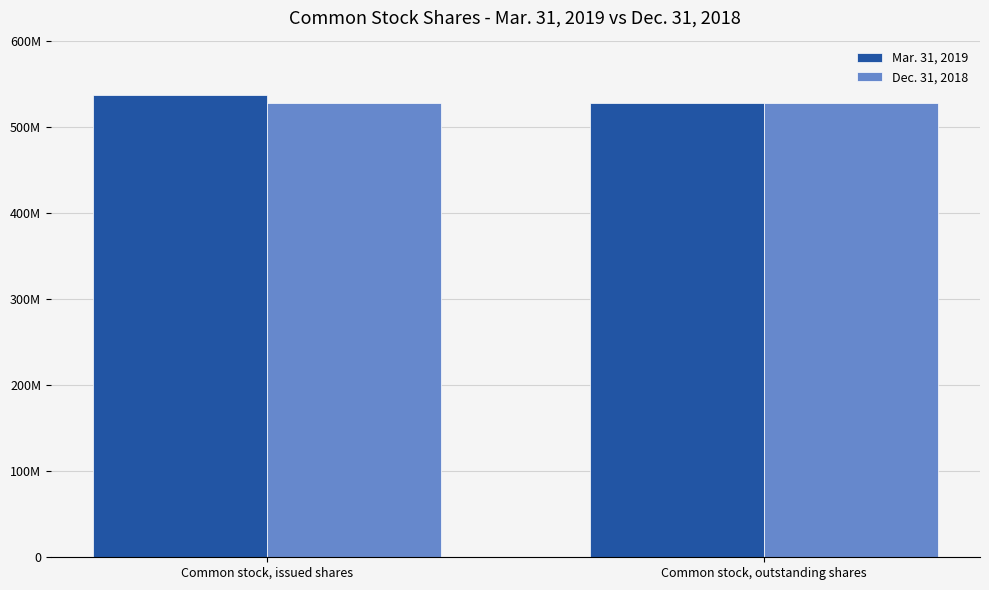

What are all the series names shown in the legend?

Mar. 31, 2019, Dec. 31, 2018